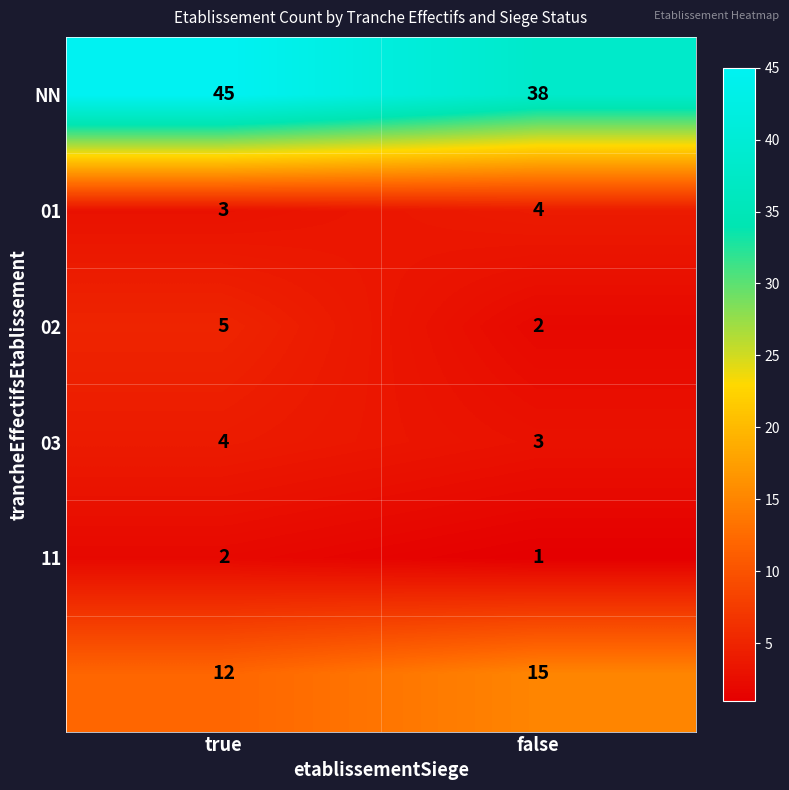

At which category does the chart reach its peak across all series?

true